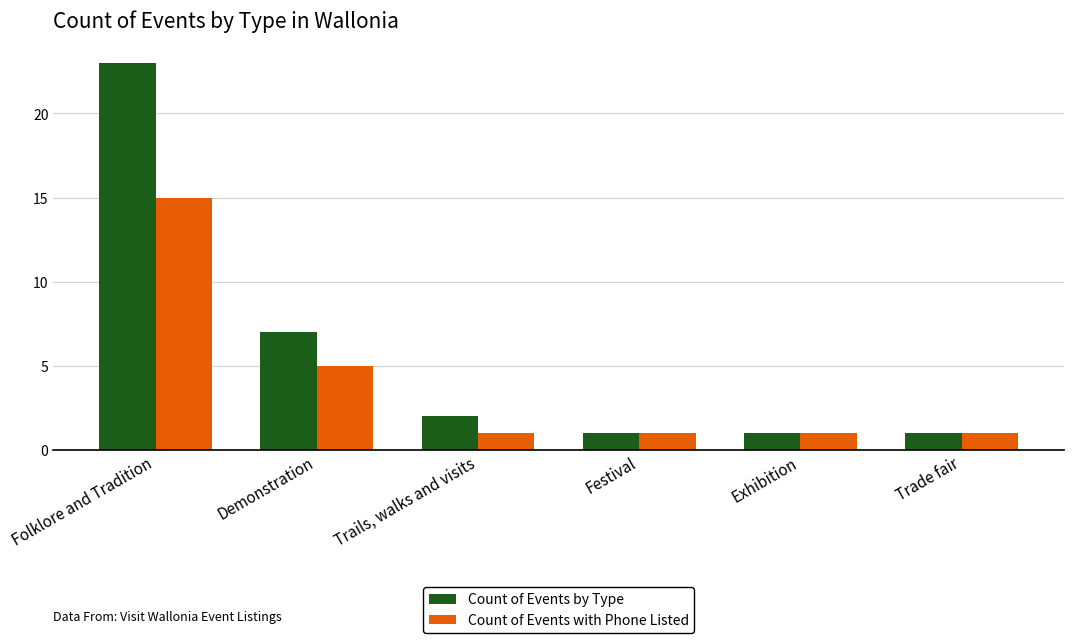

What is the average value of the Count of Events with Phone Listed series?

4